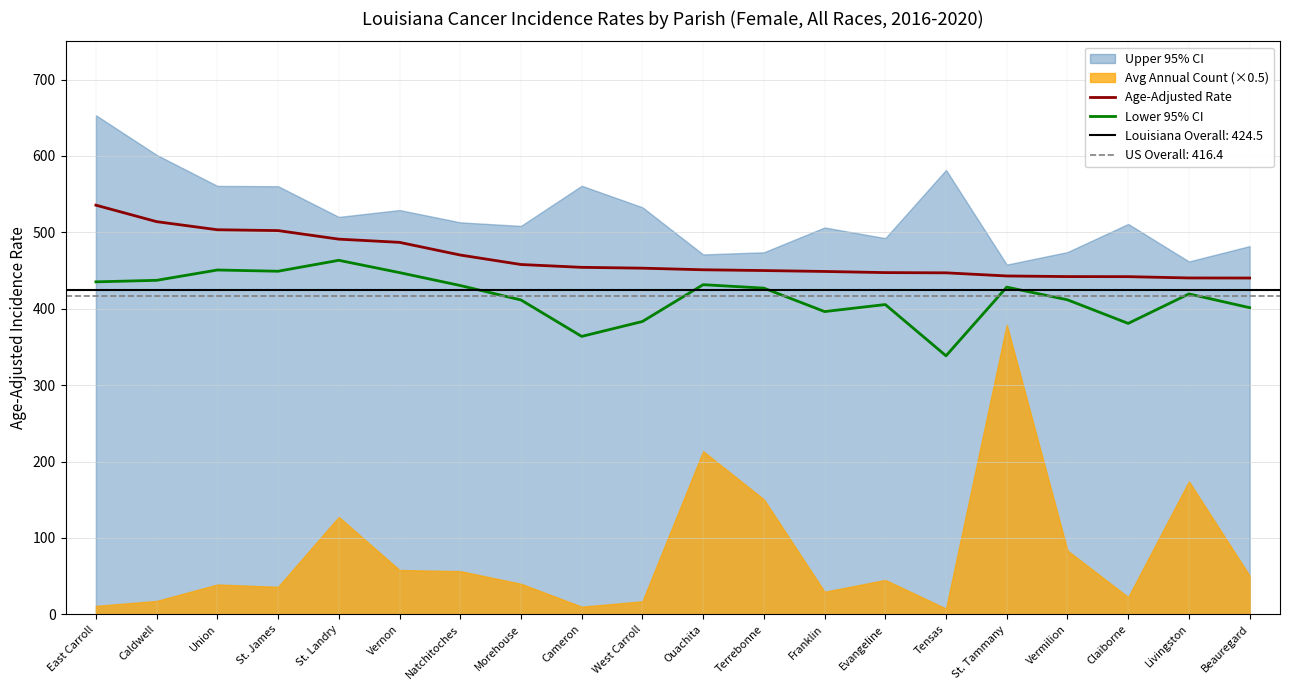

Which has a higher value, Evangeline or St. Landry?

St. Landry